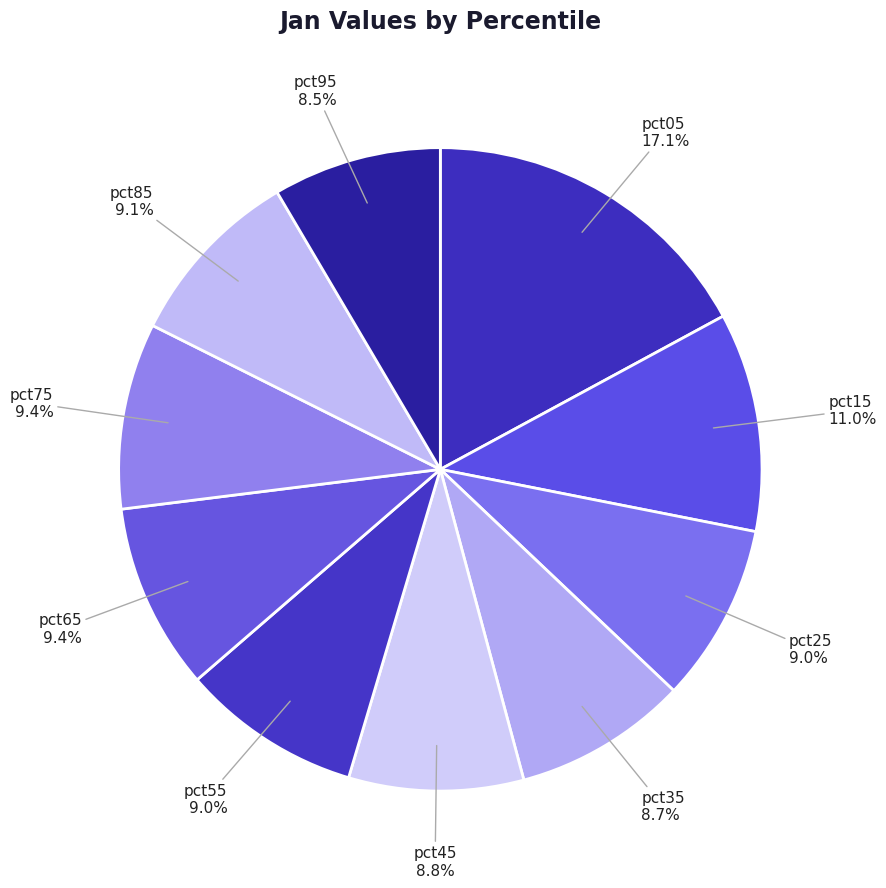

To the nearest percent, what is the average slice percentage?

10%